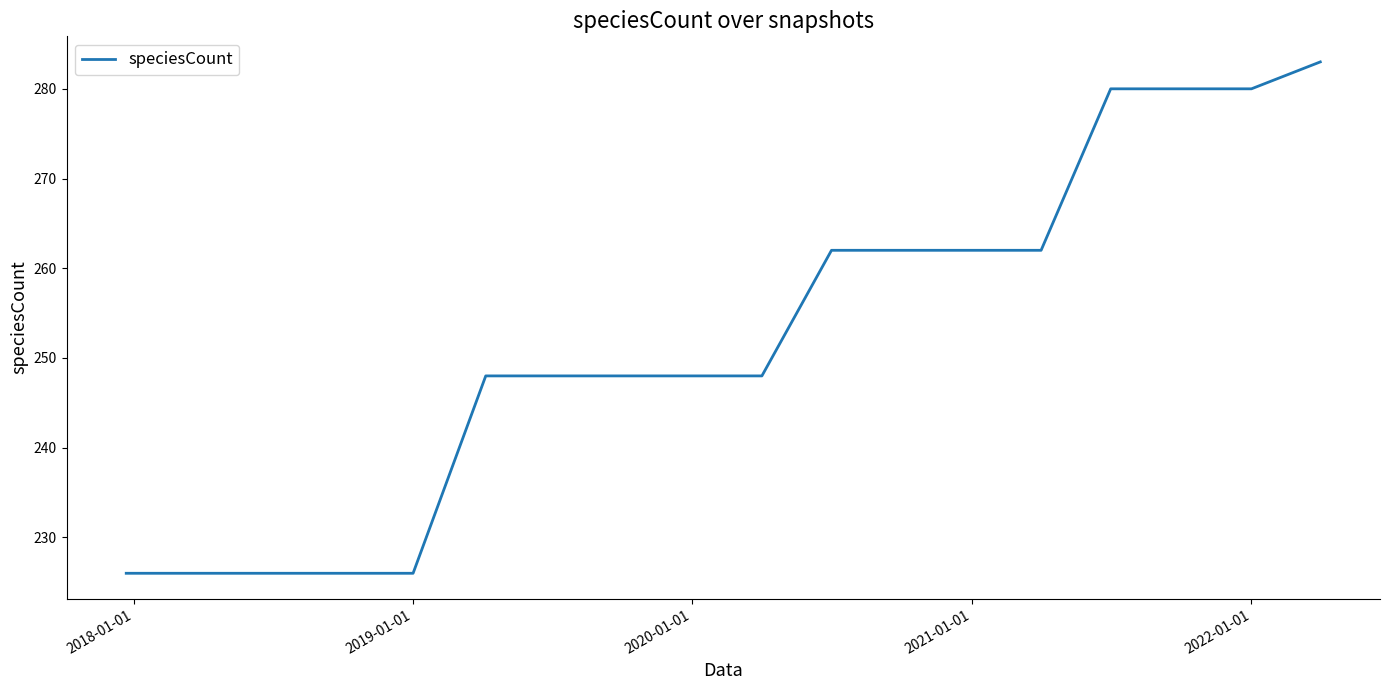

What is the maximum value shown in the chart?

283